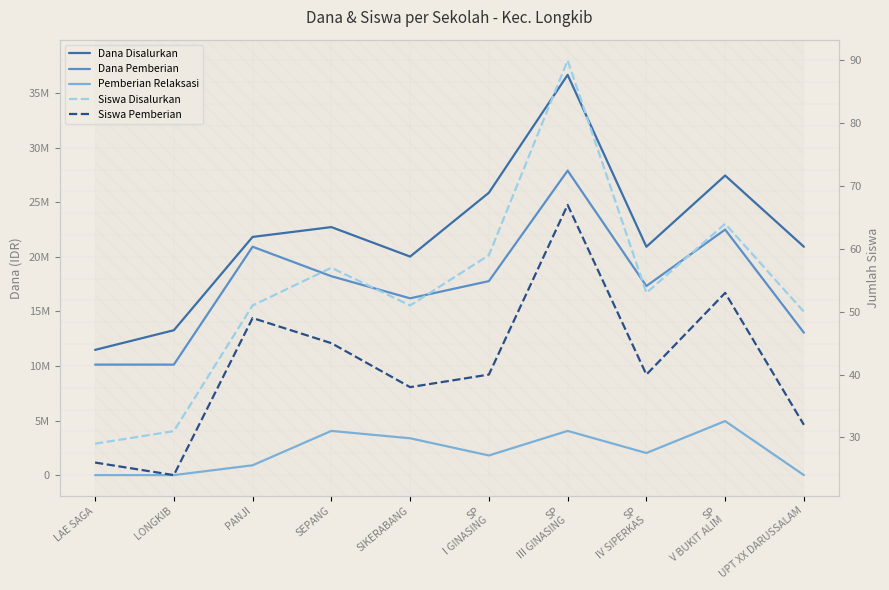

At which label does Siswa Pemberian first exceed 40?

PANJI